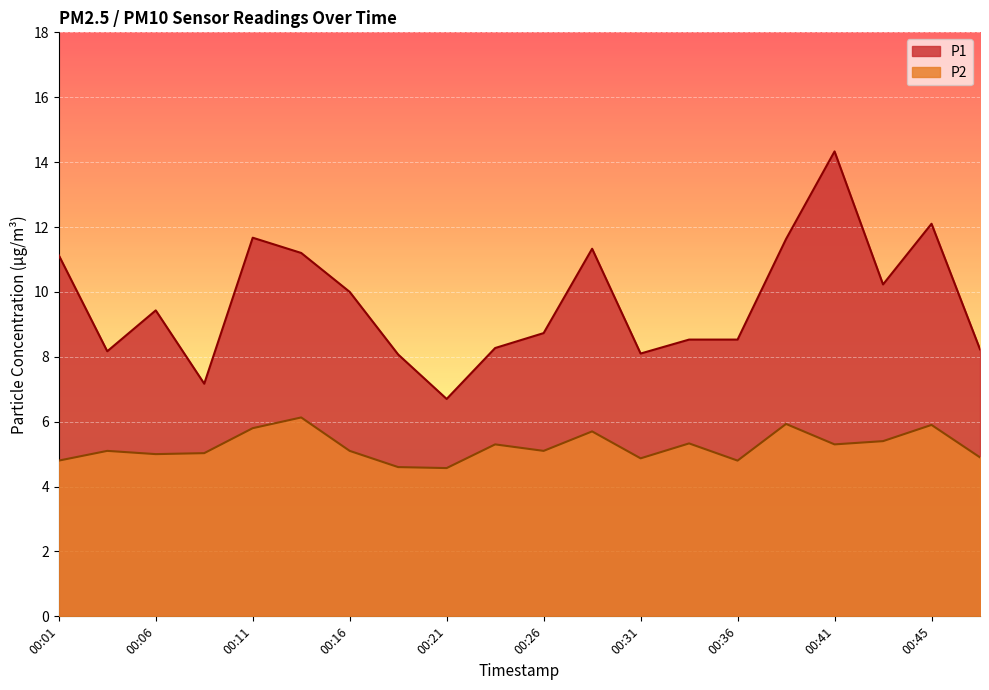

What is the difference between the second highest and minimum values in the P2 series?

1.4